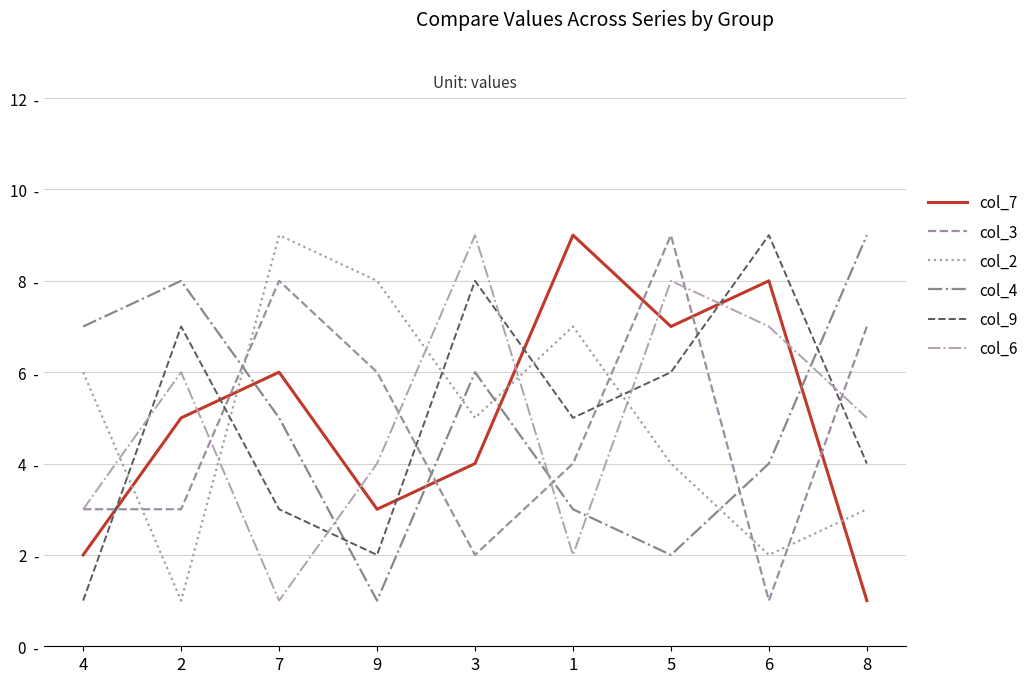

True or false: col_7 has more than 2 interior local peaks.

True